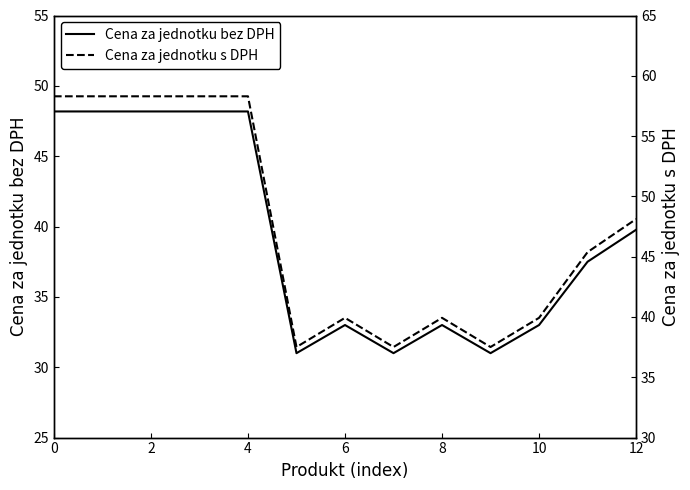

How many lines are shown in the chart?

2